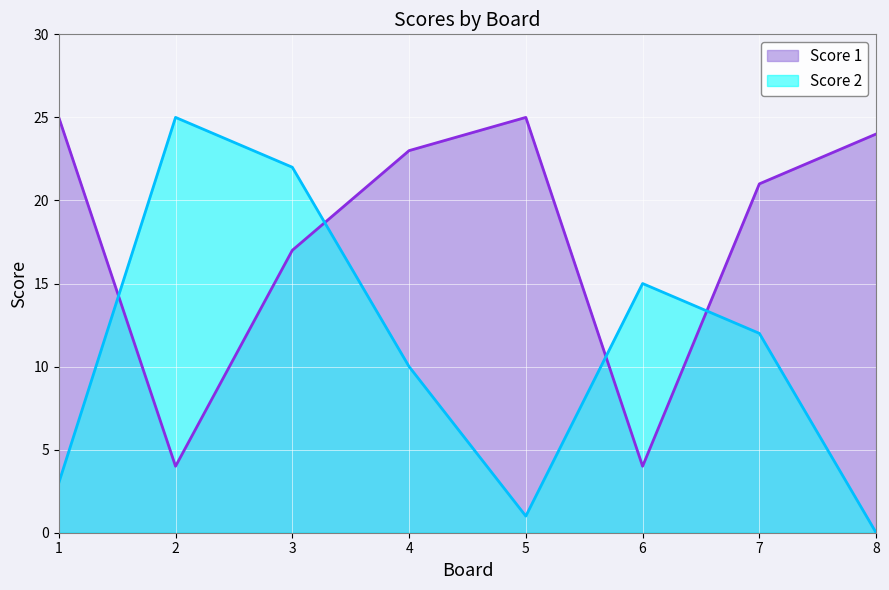

Is it true that Score 1 equals 21 at 7?

True